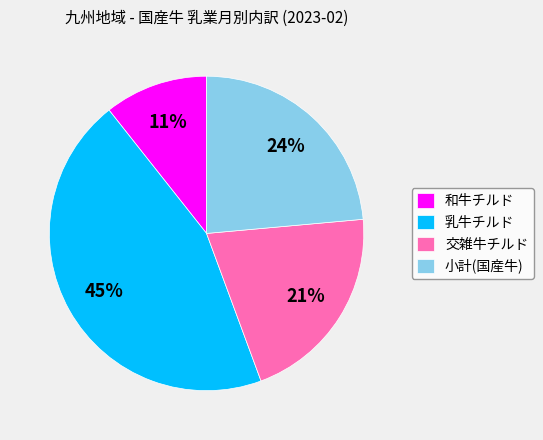

Do 小計(国産牛) and 乳牛チルド together represent more than half of the pie?

Yes